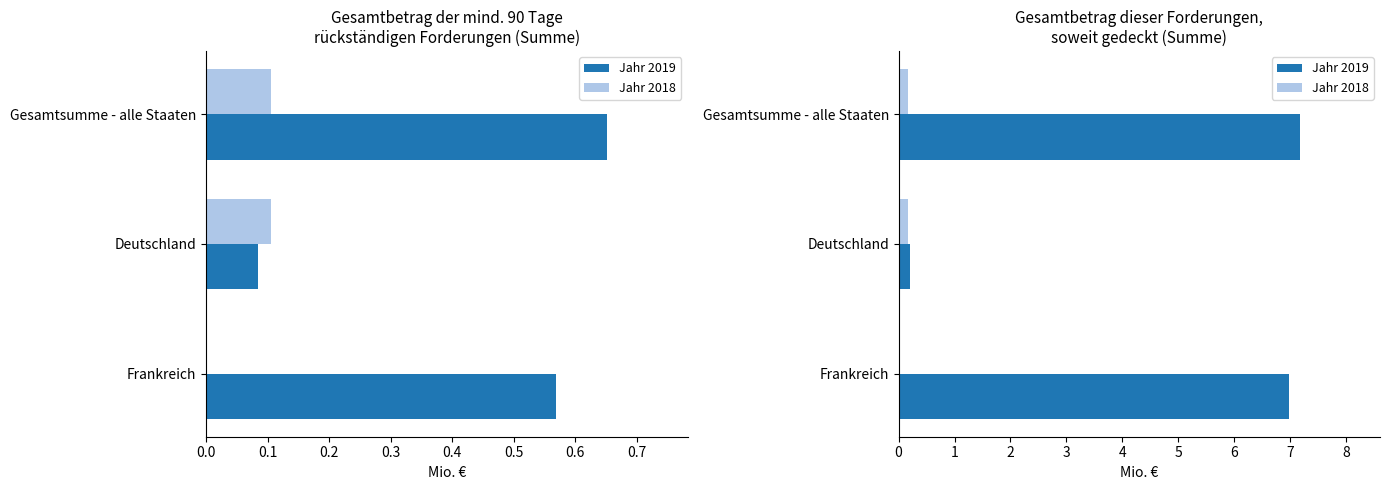

What is the maximum value shown in the chart?

7.2